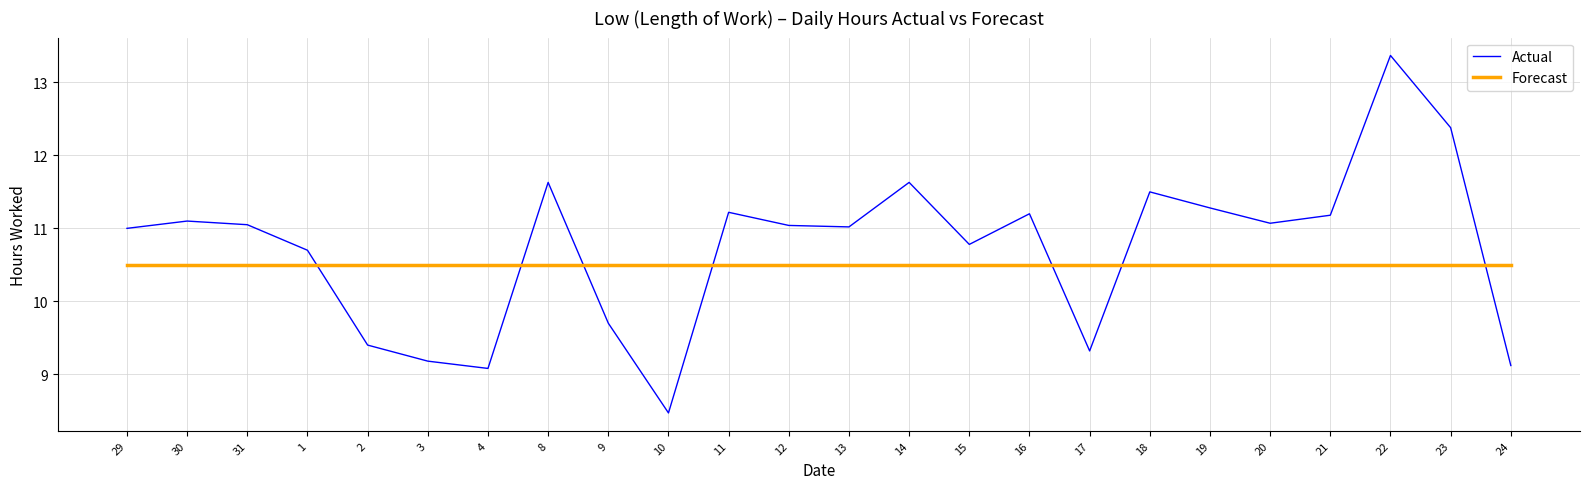

Is it true that Forecast equals 15.7 at 14?

False